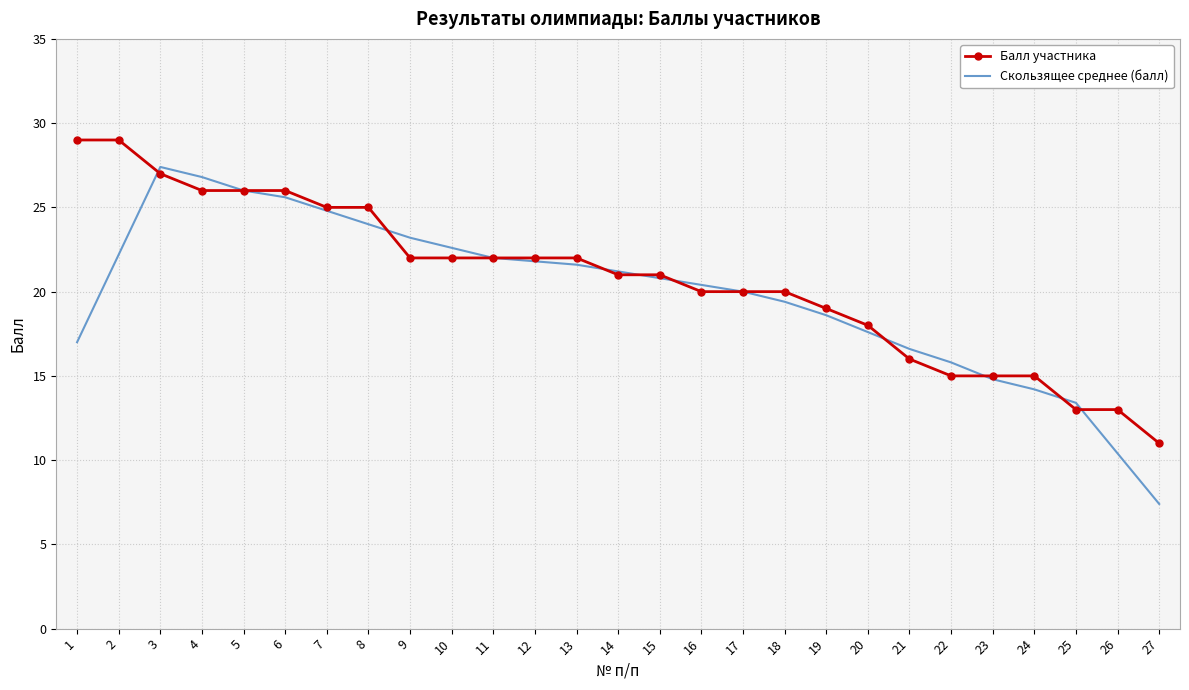

What is the spread (max minus min) of values at 9?

1.2